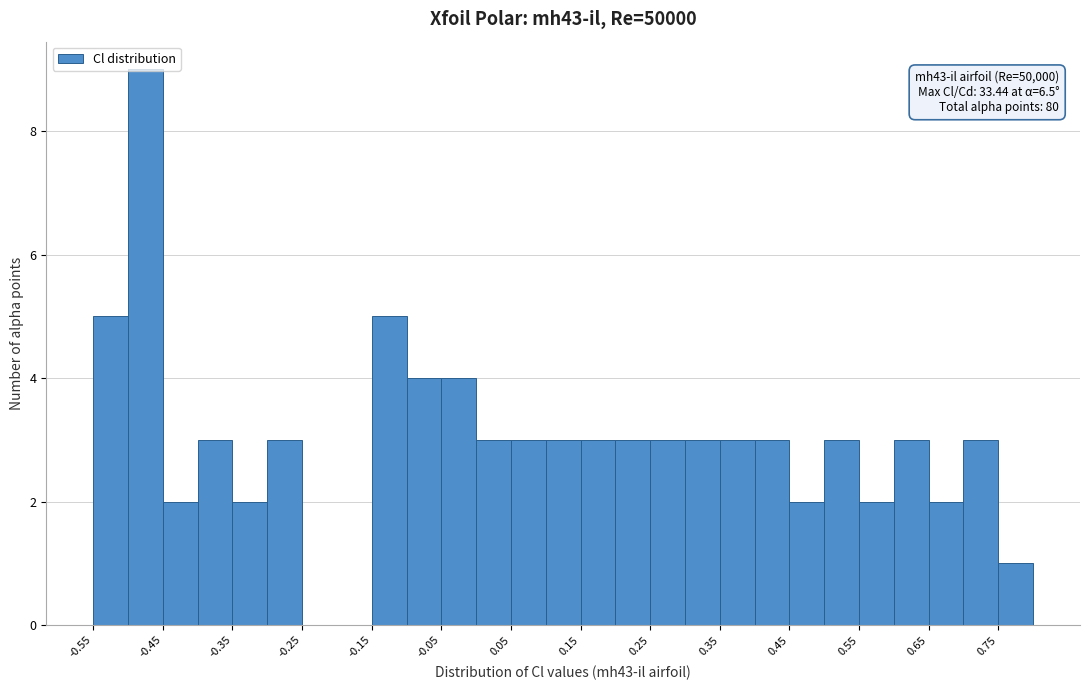

Over which range of the x-axis is the bar tallest?

-0.50 to -0.45